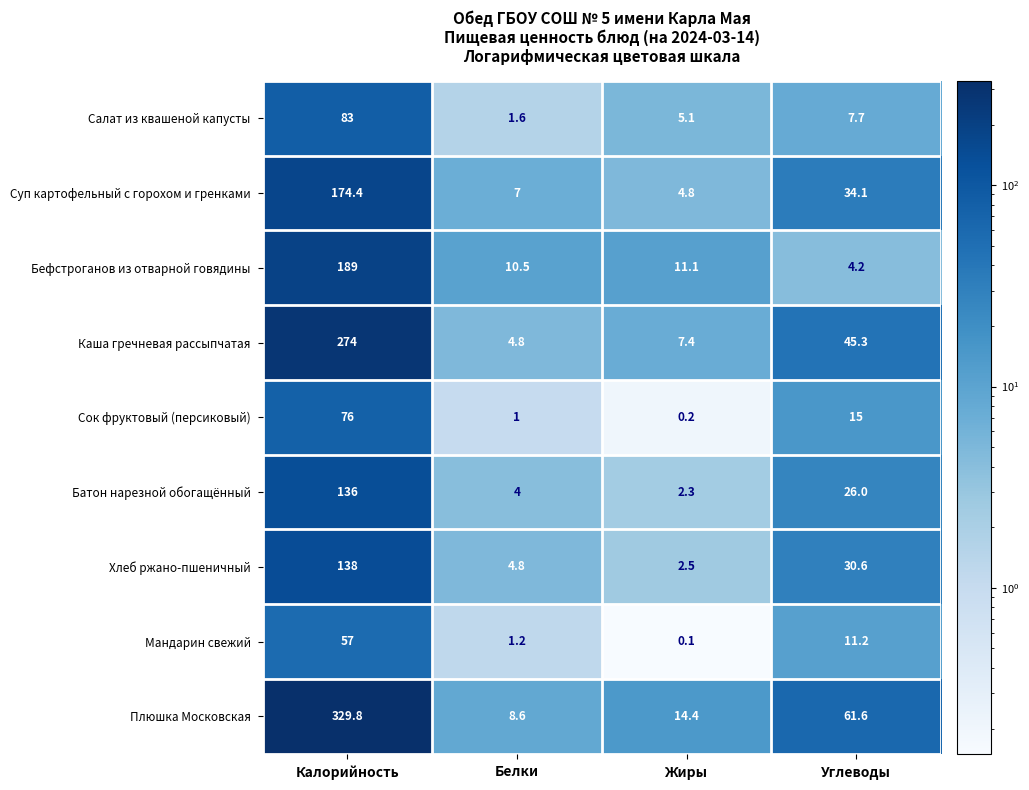

Which series has the largest range (max minus min)?

Плюшка Московская